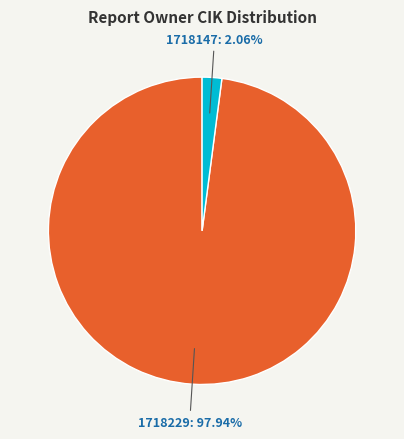

Is there a majority slice in this chart?

Yes